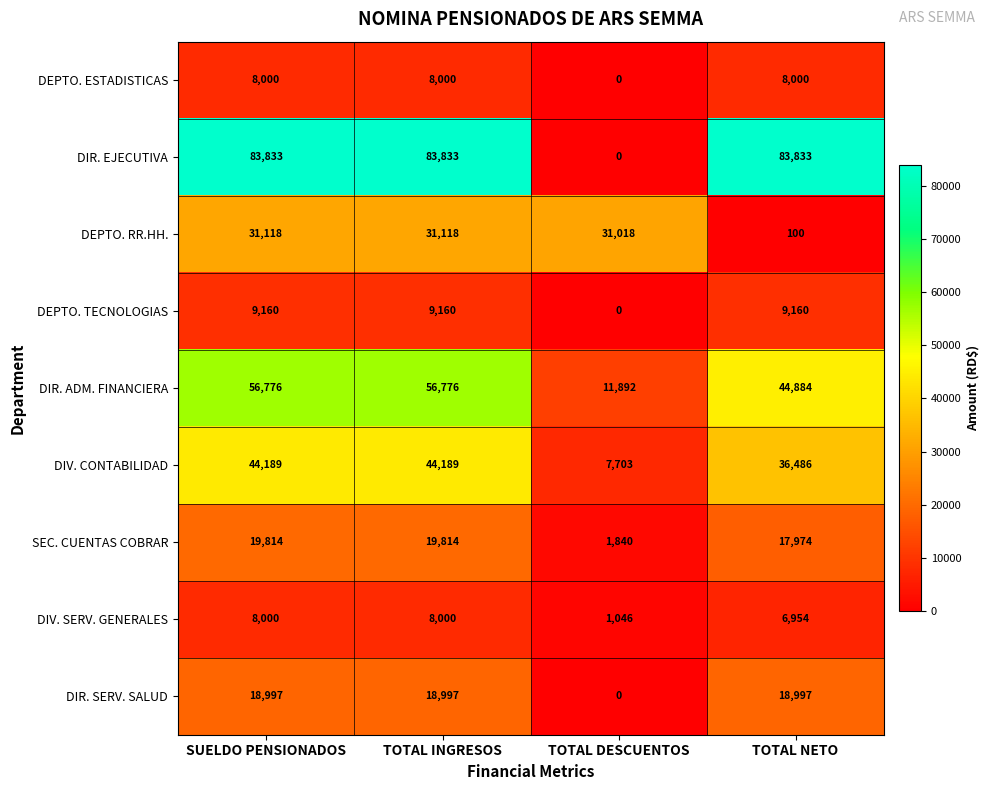

What is the greatest value displayed?

83833